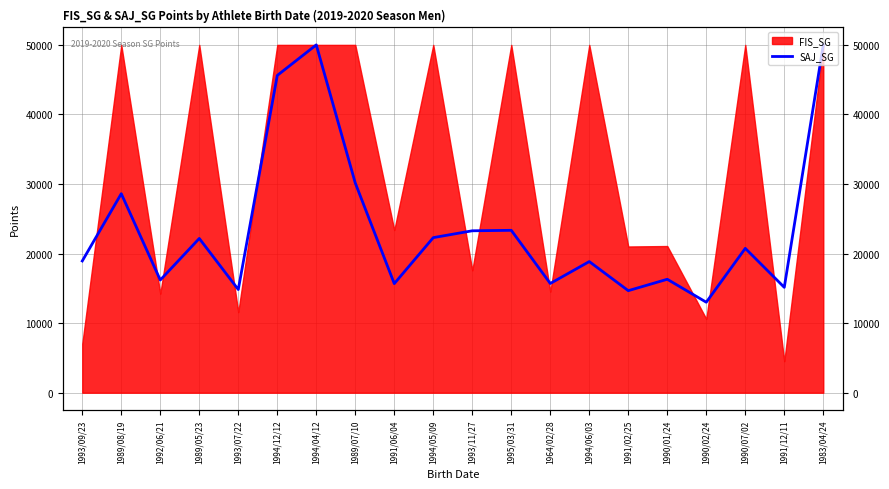

Which has a higher value, 1989/05/23 or 1964/02/28?

1989/05/23